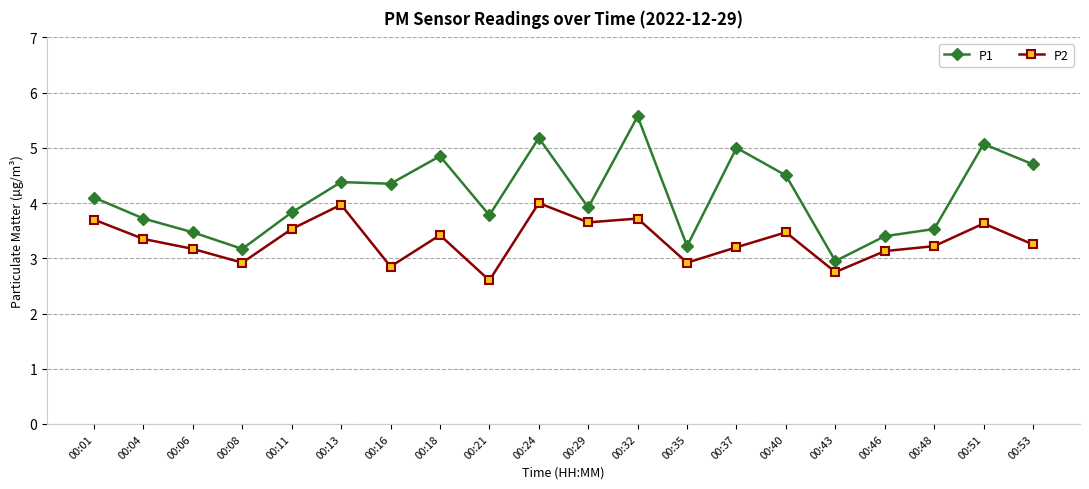

The P2 series shows 1.7 at 00:21. True or false?

False